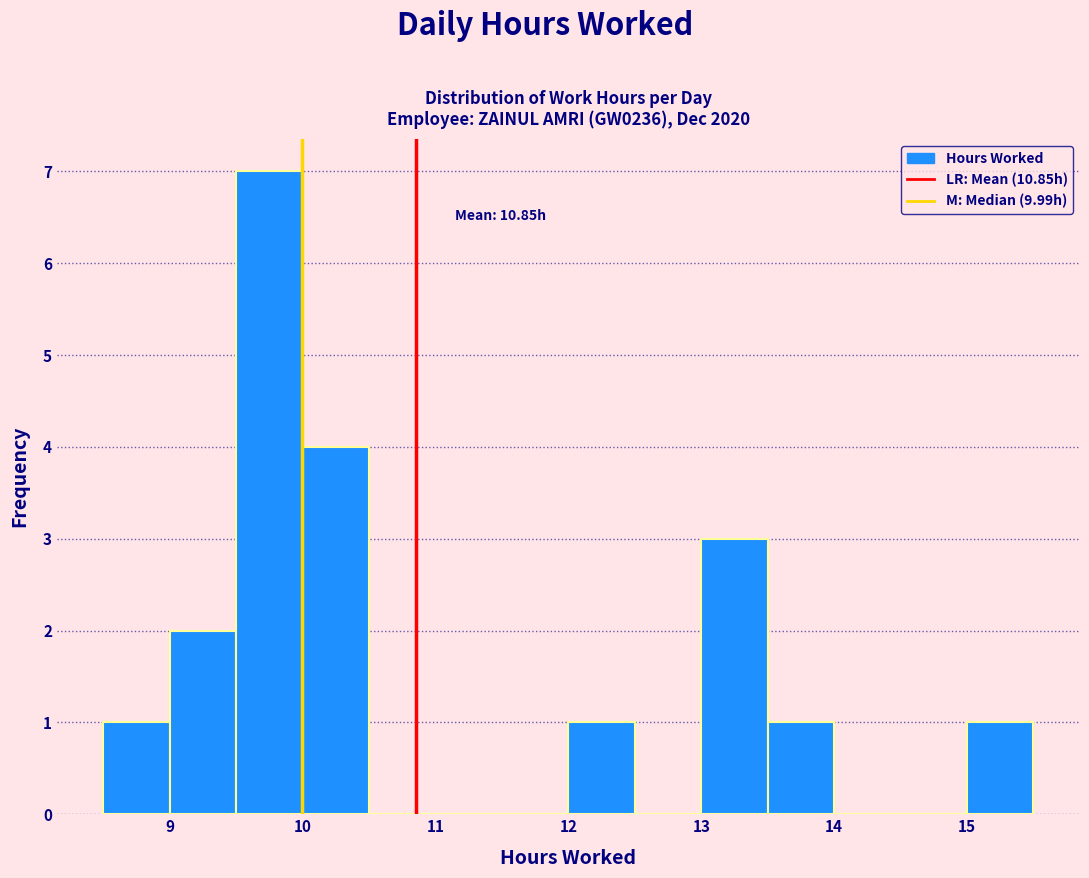

Which range on the x-axis has the tallest bar?

9.5 to 10.0